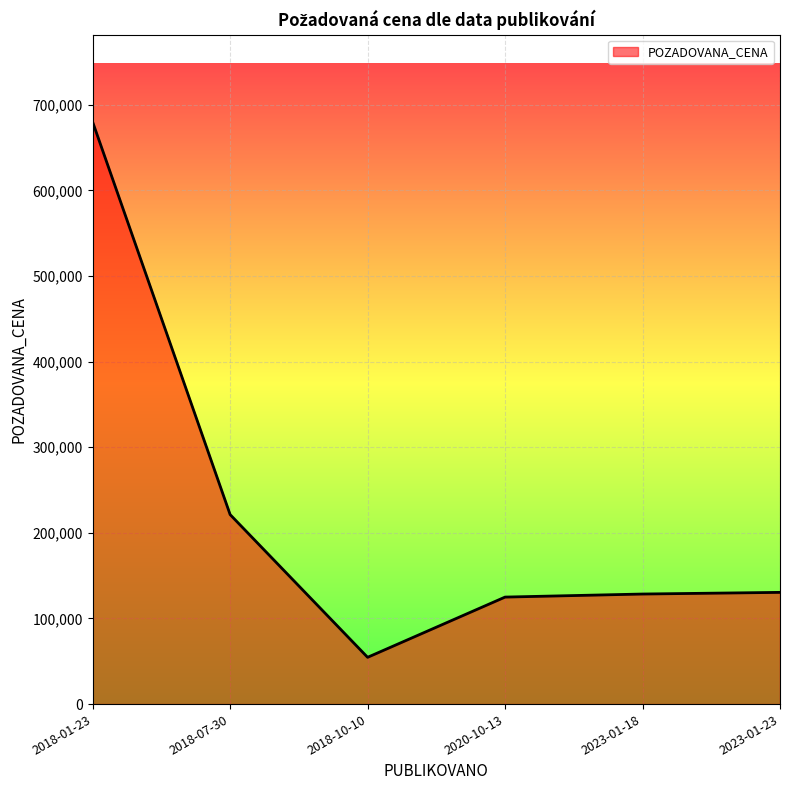

What is the maximum value shown in the chart?

680000